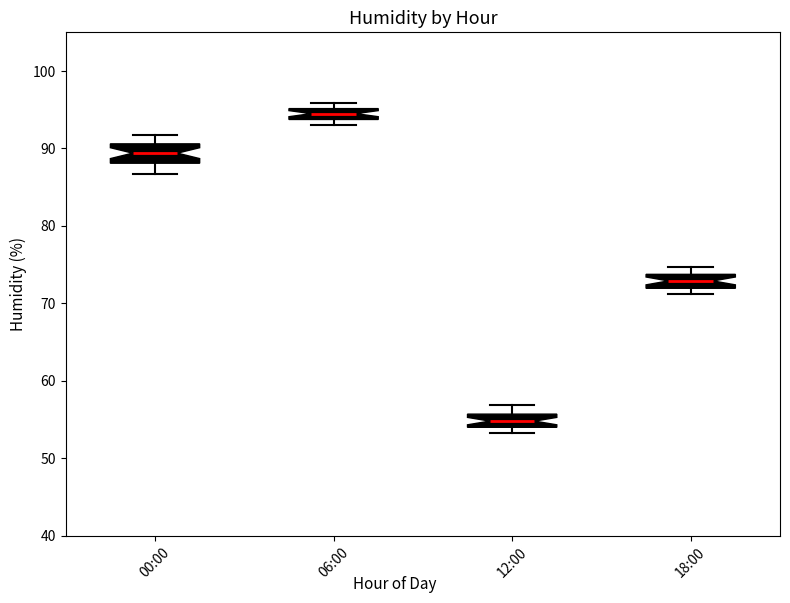

Which box has the lowest median line?

12:00